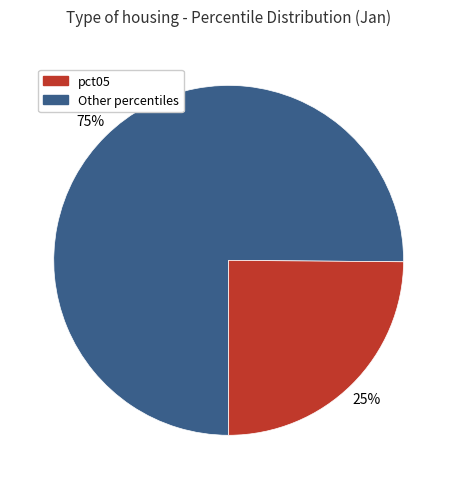

Is there any slice that represents more than half of the pie?

Yes